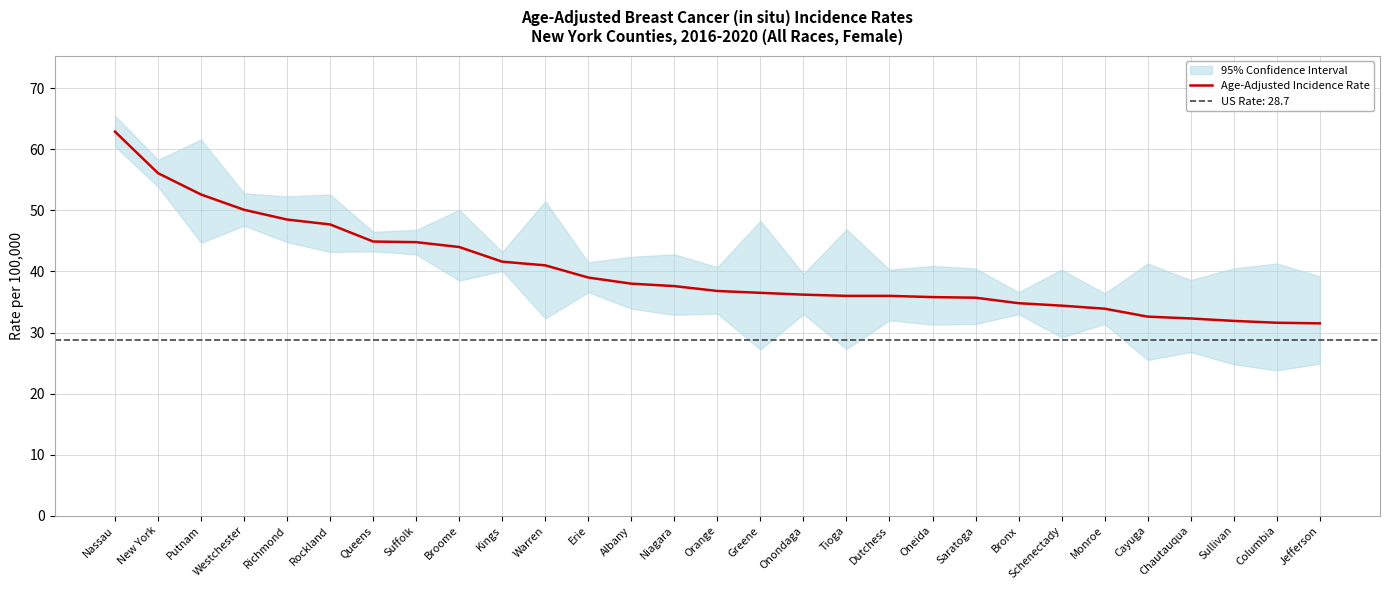

Reading left to right, list all the values displayed in this chart.

Nassau=62.9	New York=56.1	Putnam=52.6	Westchester=50.1	Richmond=48.5	Rockland=47.7	Queens=44.9	Suffolk=44.8	Broome=44.0	Kings=41.6	Warren=41.0	Erie=39.0	Albany=38.0	Niagara=37.6	Orange=36.8	Greene=36.5	Onondaga=36.2	Tioga=36.0	Dutchess=36.0	Oneida=35.8	Saratoga=35.7	Bronx=34.8	Schenectady=34.4	Monroe=33.9	Cayuga=32.6	Chautauqua=32.3	Sullivan=31.9	Columbia=31.6	Jefferson=31.5